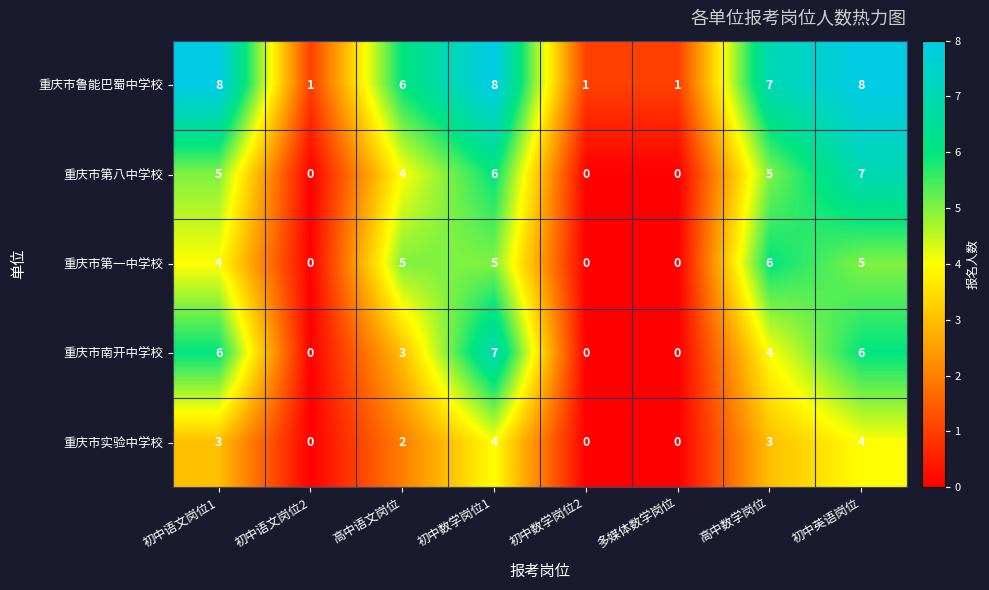

Count the number of data series in this chart.

5